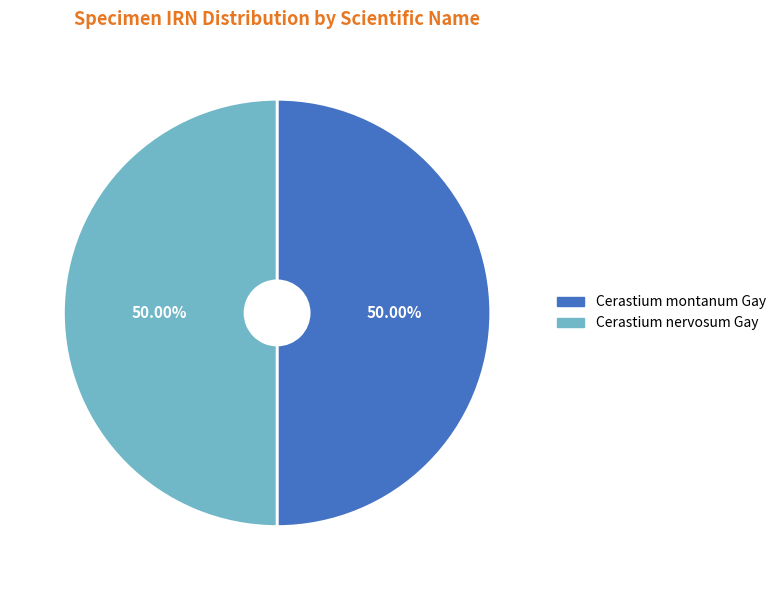

To the nearest percent, what portion does Cerastium nervosum Gay represent?

50%